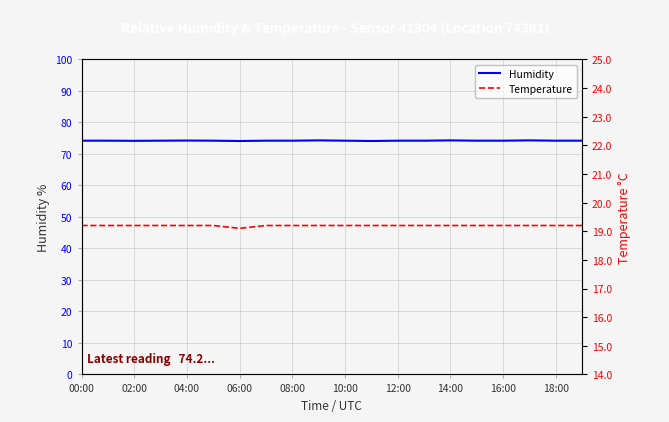

Which series has the largest total across all categories?

Humidity